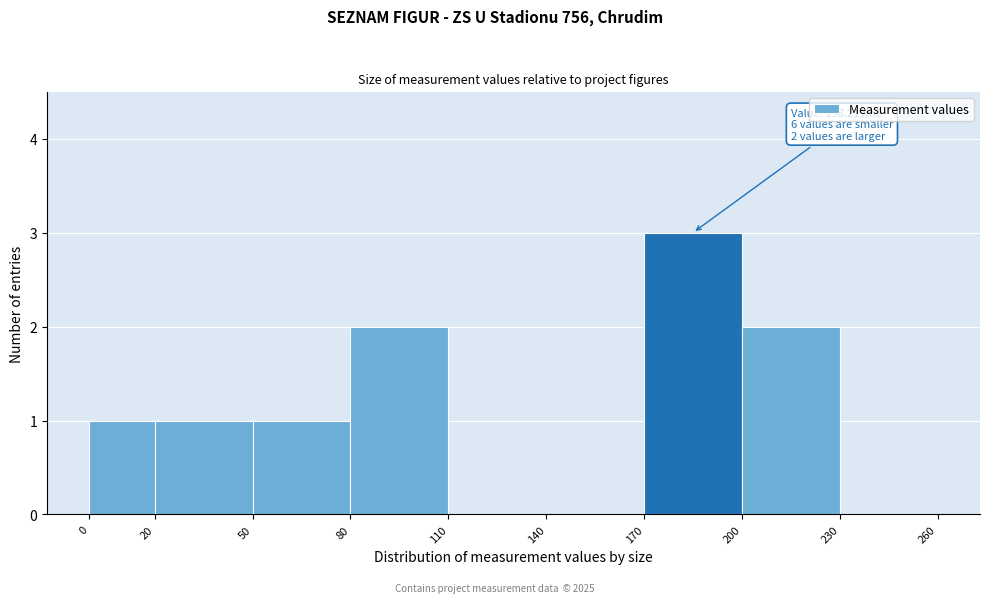

Which range on the x-axis has the tallest bar?

170 to 200